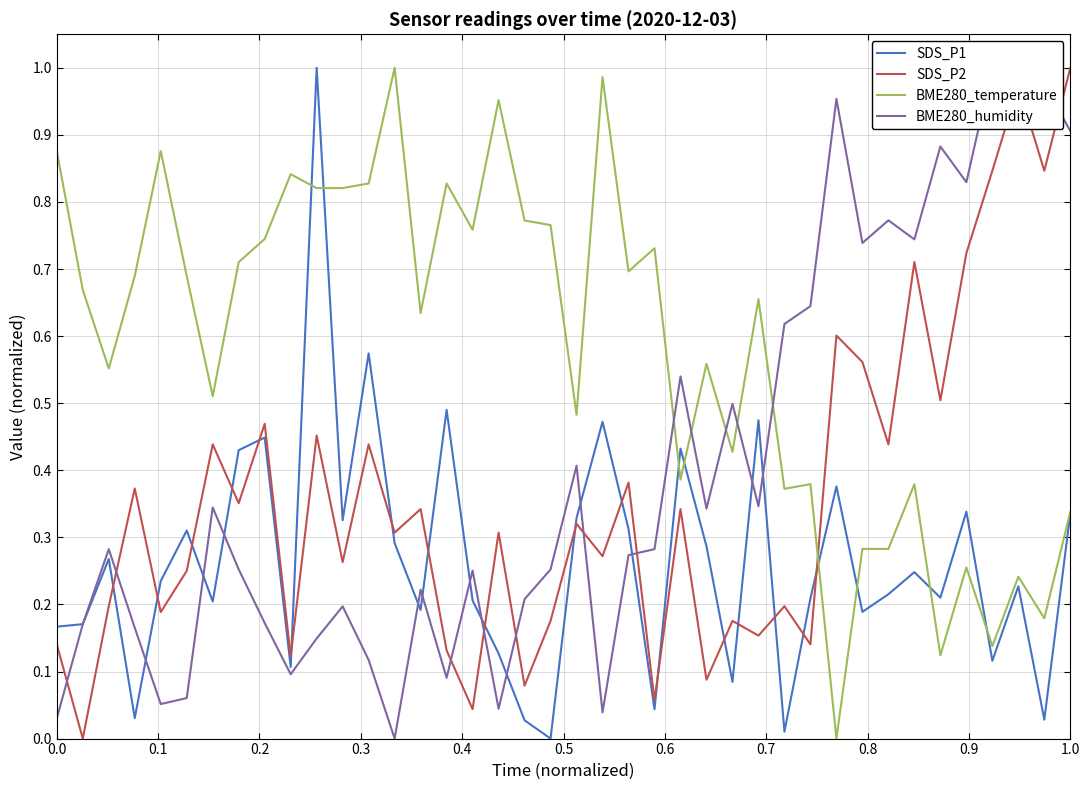

Is this an area chart (filled region under the line)?

No